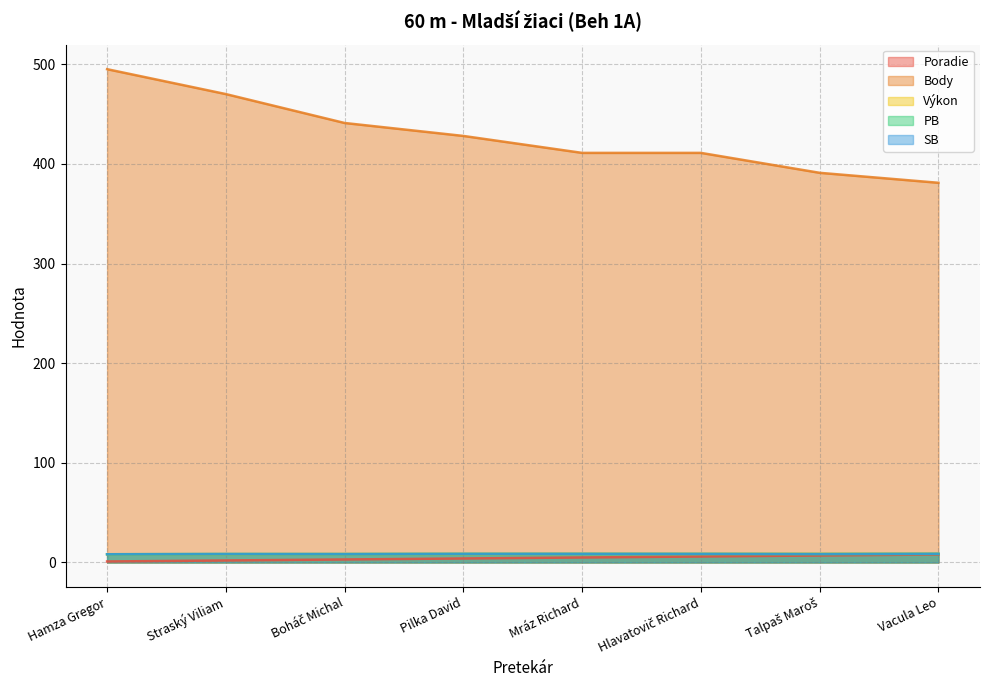

At how many categories does at least one series exceed 403?

6